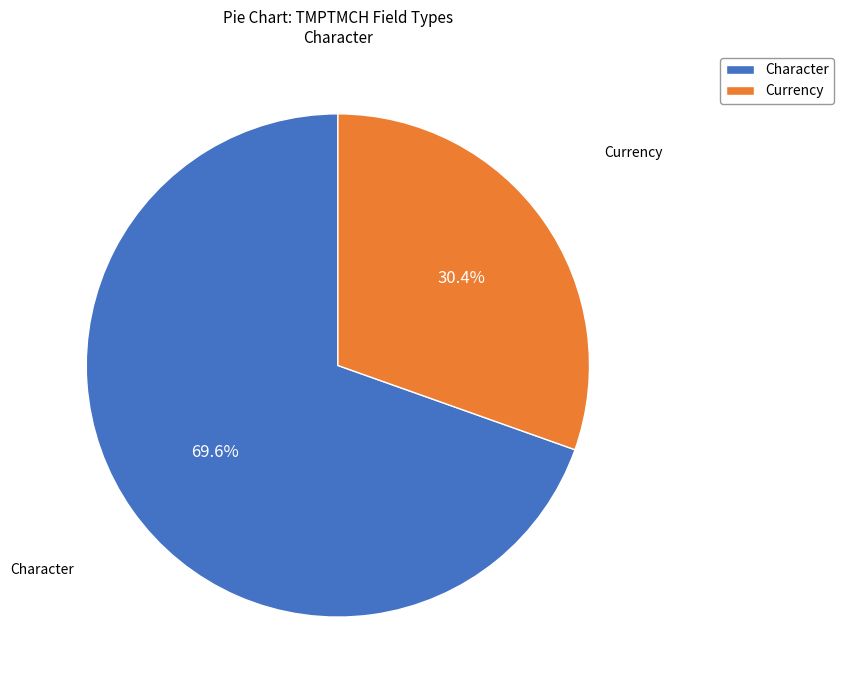

What is the majority slice?

Character